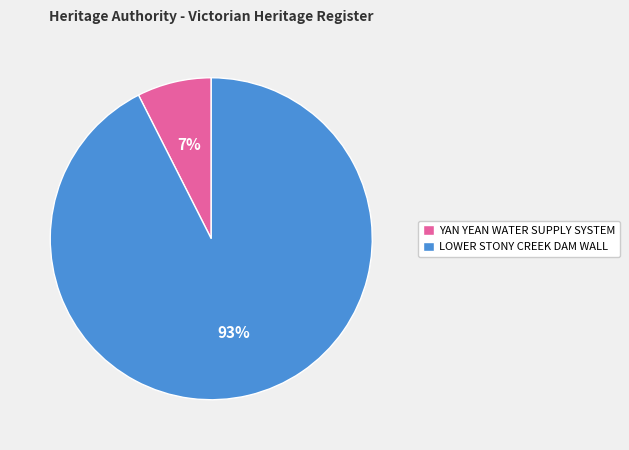

To the nearest percent, what is the combined percentage of LOWER STONY CREEK DAM WALL and YAN YEAN WATER SUPPLY SYSTEM?

100%